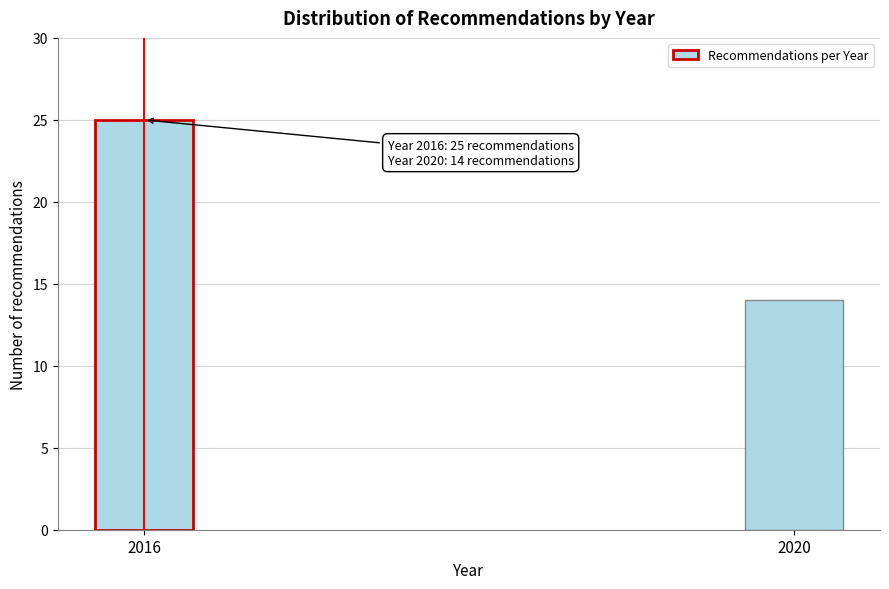

Reading left to right, list all the values displayed in this chart.

2016=25	2020=14